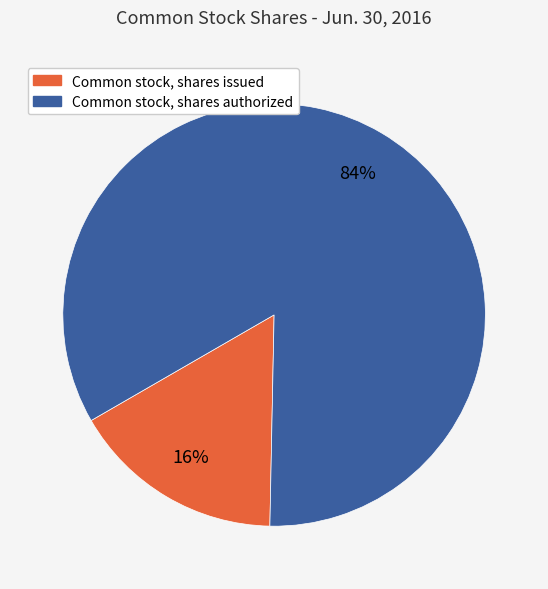

Between Common stock, shares authorized and Common stock, shares issued, which is larger?

Common stock, shares authorized